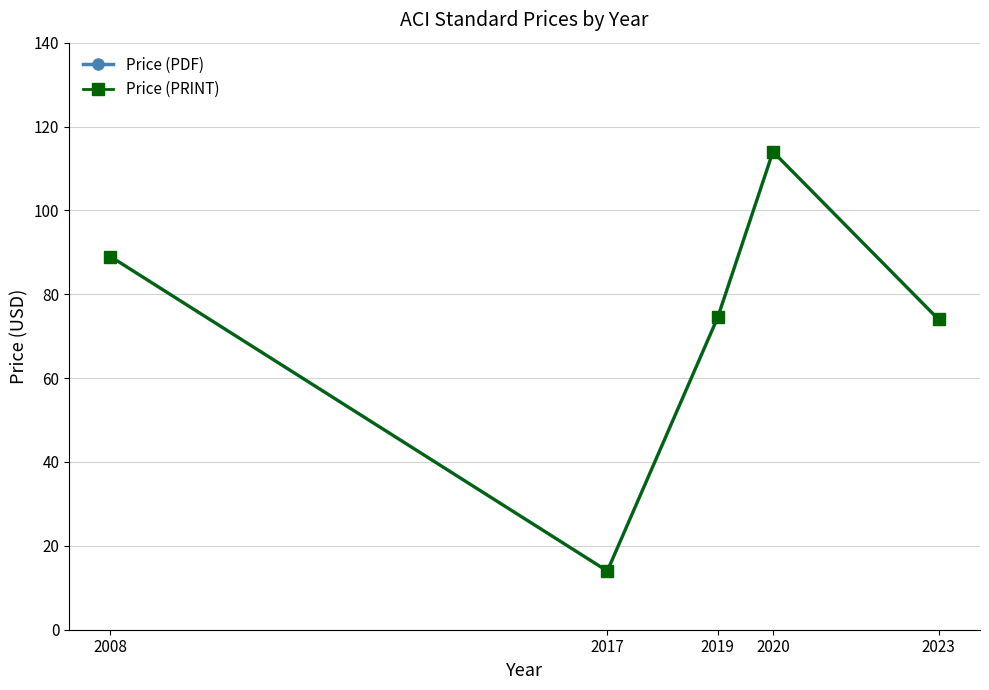

Does the chart display data point markers on the line(s)?

Yes